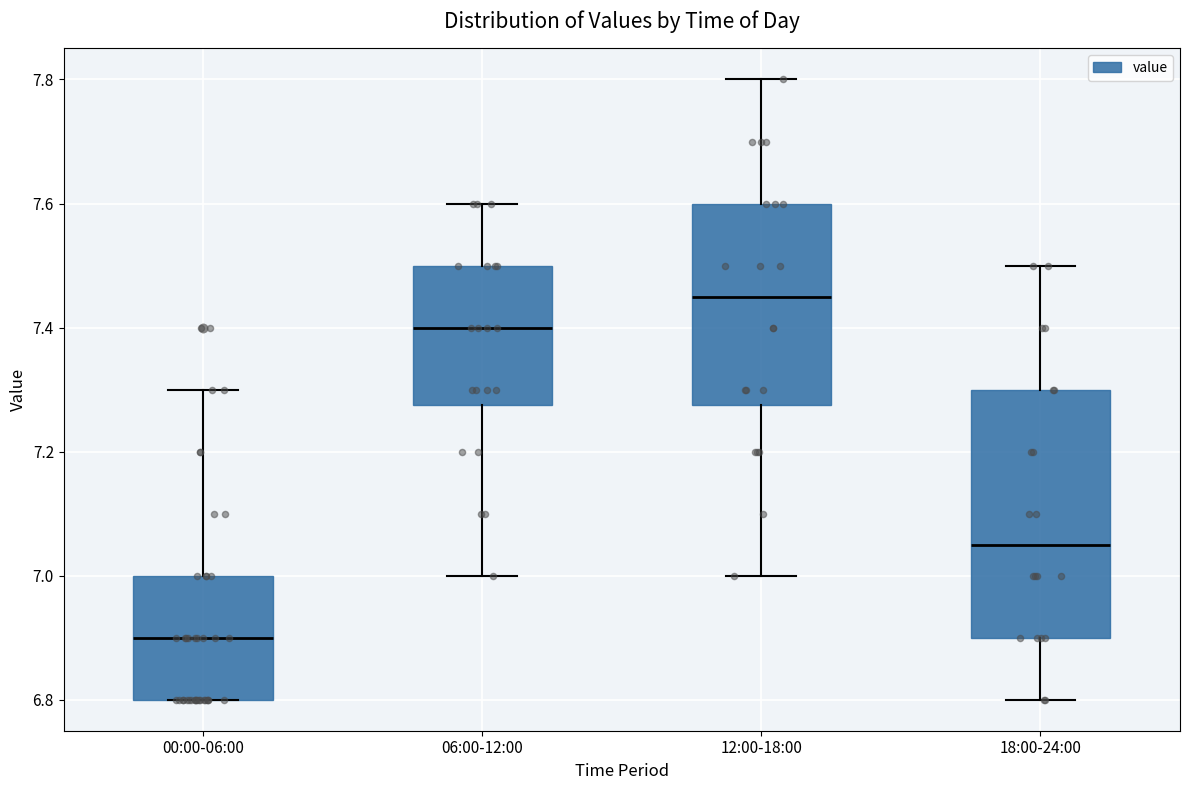

Which box is the tallest, from its lower edge to its upper edge?

18:00-24:00